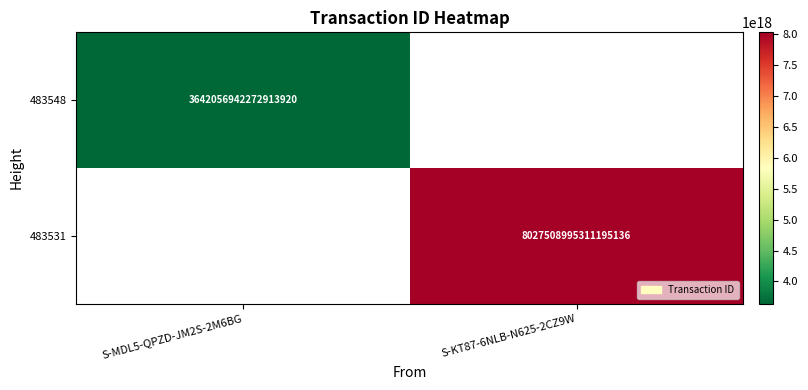

What is the smallest value displayed?

3642056942272913920.0